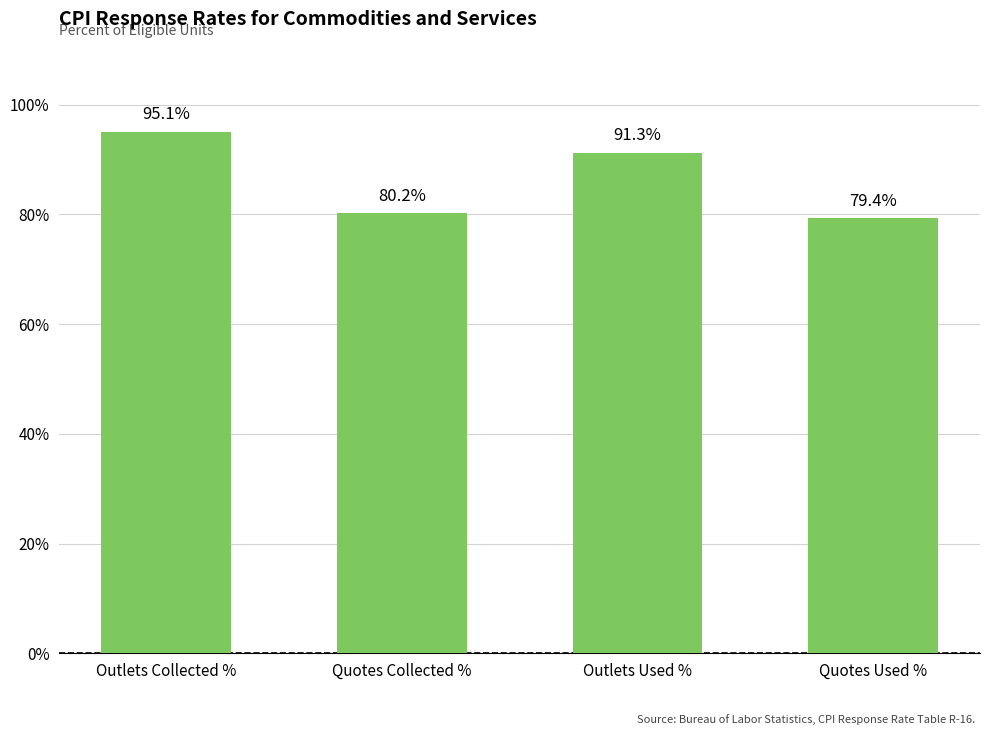

Rank the categories by value from highest to lowest.

Outlets Collected %, Outlets Used %, Quotes Collected %, Quotes Used %